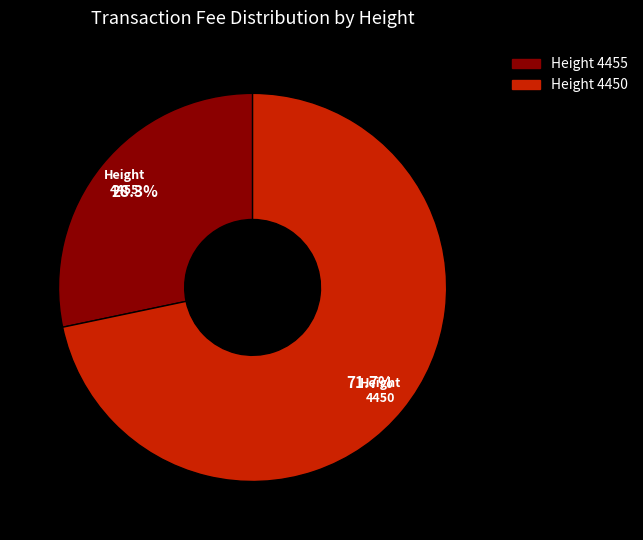

Count the number of slices in the pie.

2